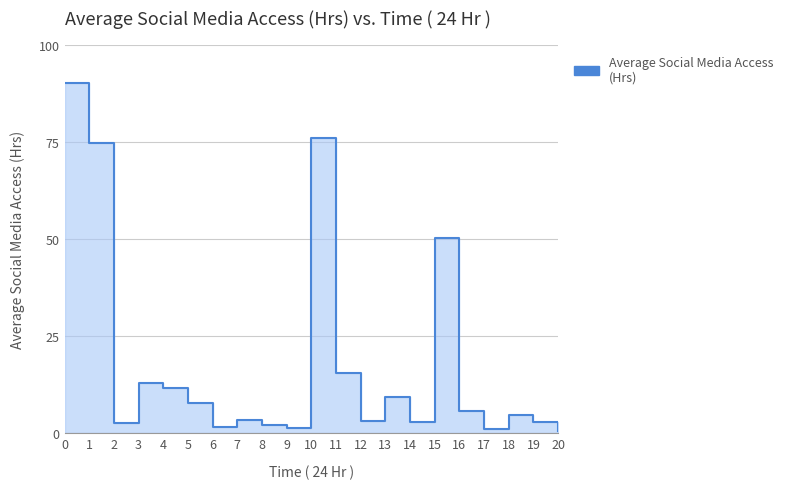

Reading left to right, list all the values displayed in this chart.

0=90.0	1=74.6	2=2.6	3=12.8	4=11.6	5=7.7	6=1.4	7=3.4	8=1.9	9=1.1	10=75.9	11=15.5	12=3.0	13=9.3	14=2.8	15=50.1	16=5.6	17=0.9	18=4.7	19=2.8	20=0.4